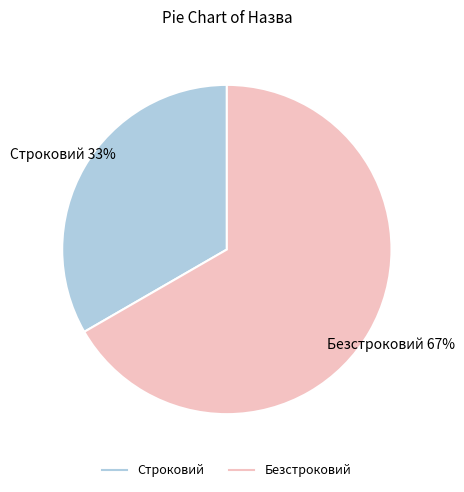

Is it true that Строковий is 45% of the pie?

False